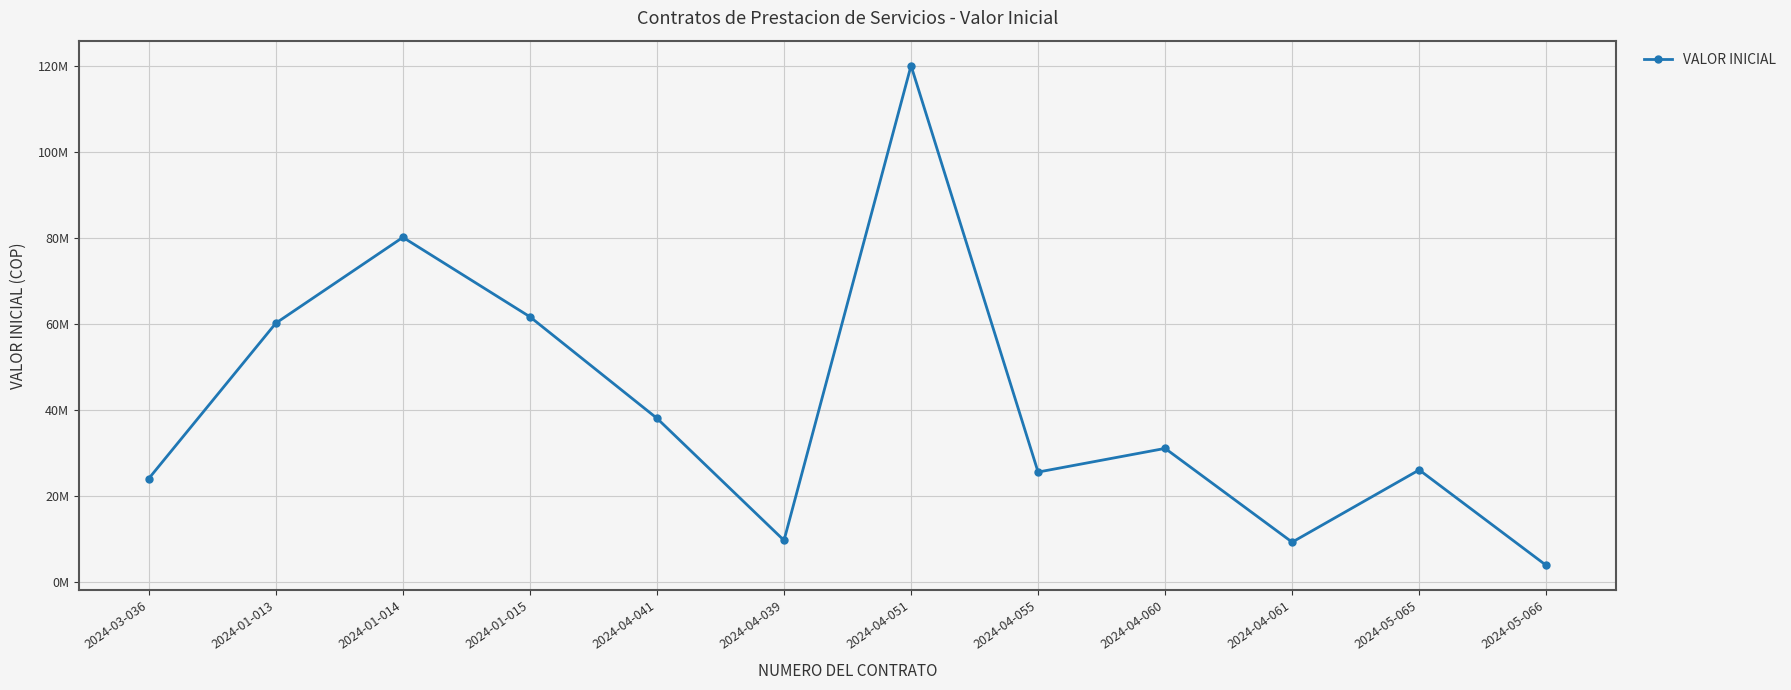

Reading right to left, list all the values displayed in this chart.

2024-05-066=3800000	2024-05-065=26000000	2024-04-061=9200000	2024-04-060=31000000	2024-04-055=25500000	2024-04-051=120000000	2024-04-039=9616000	2024-04-041=38000000	2024-01-015=61600000	2024-01-014=80080000	2024-01-013=60125000	2024-03-036=24000000